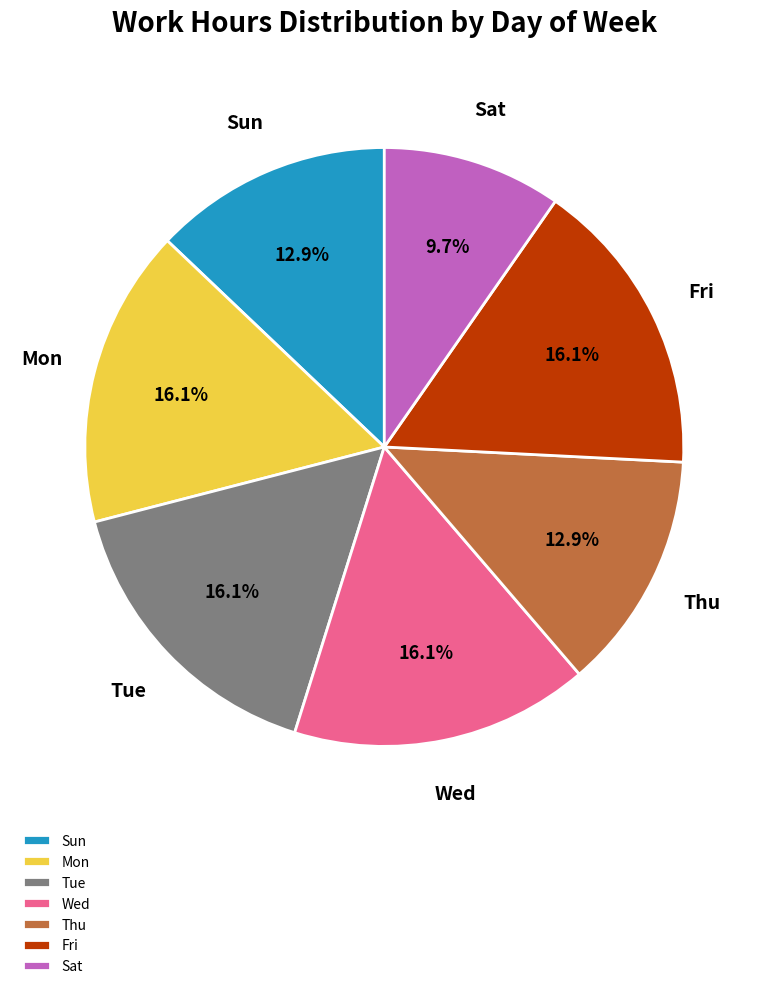

What percentage is NOT represented by Fri?

83.9%